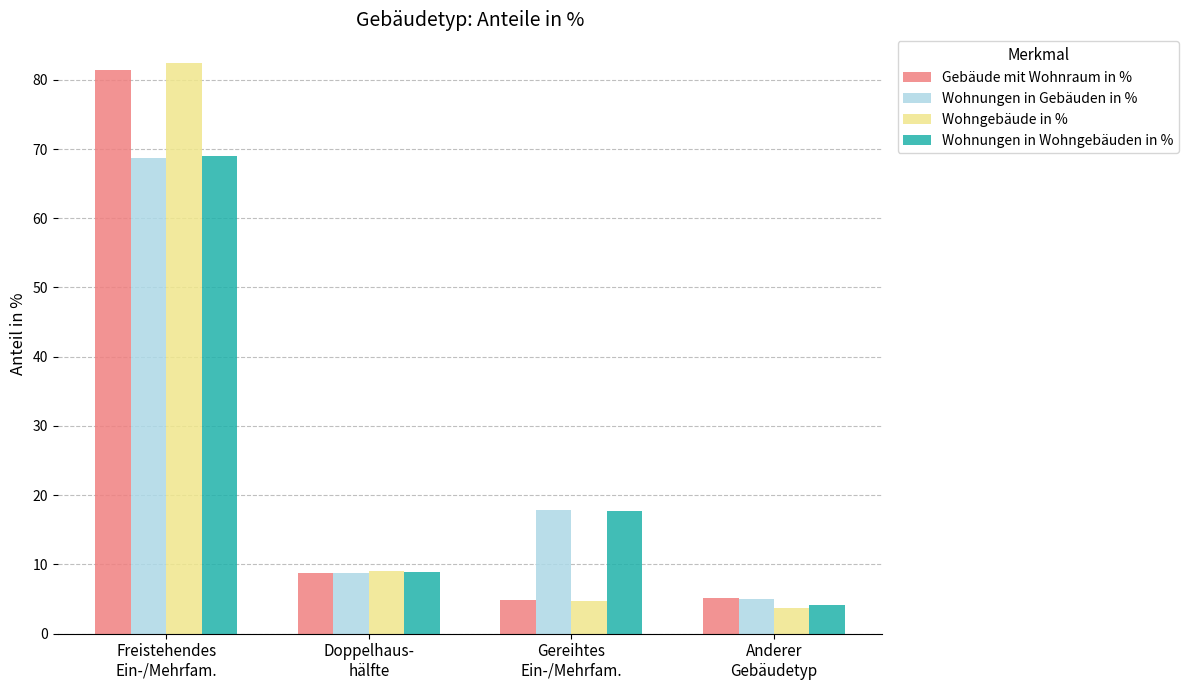

How many distinct data groups are displayed?

4